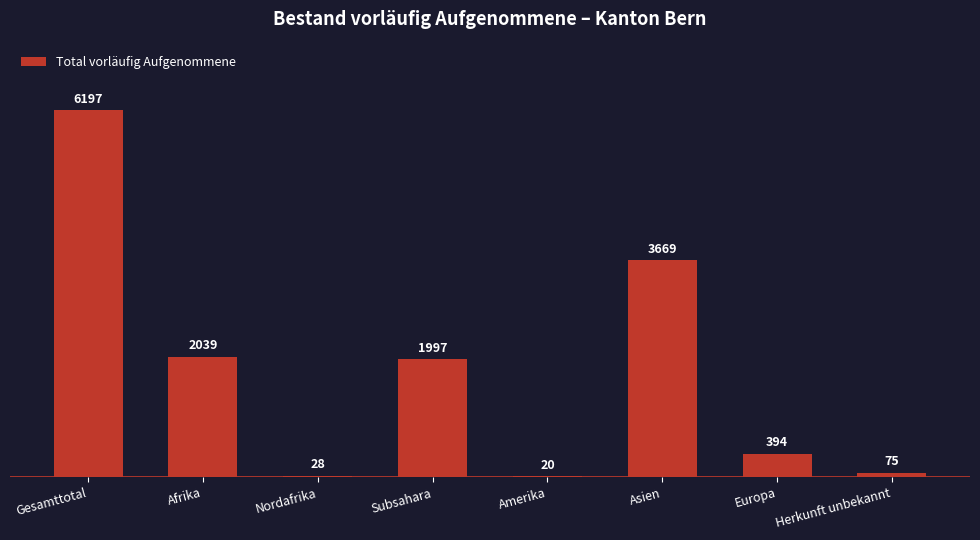

What is the maximum value shown in the chart?

6197